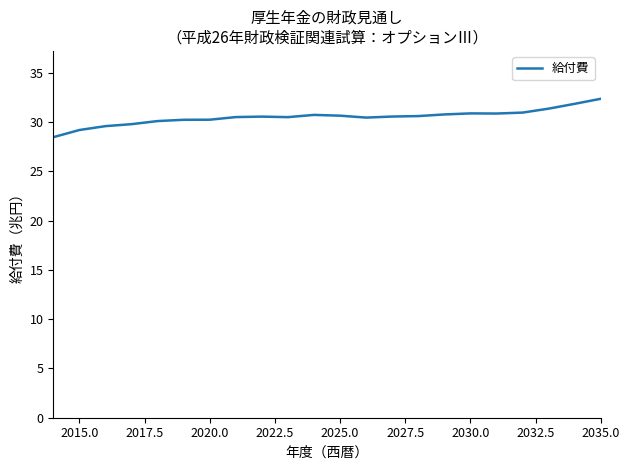

What is the difference between the maximum and minimum values?

3.9